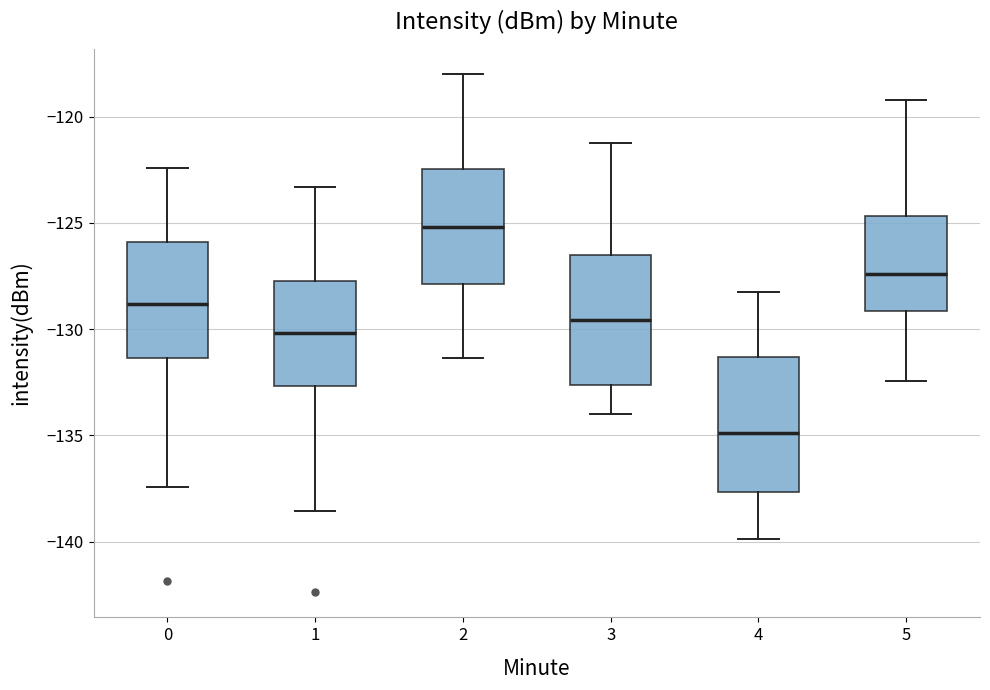

Where is the lower edge of the box at x = 1 on the y-axis? The values are not printed on the chart, so give them approximately, as read against the axis.

-132.5